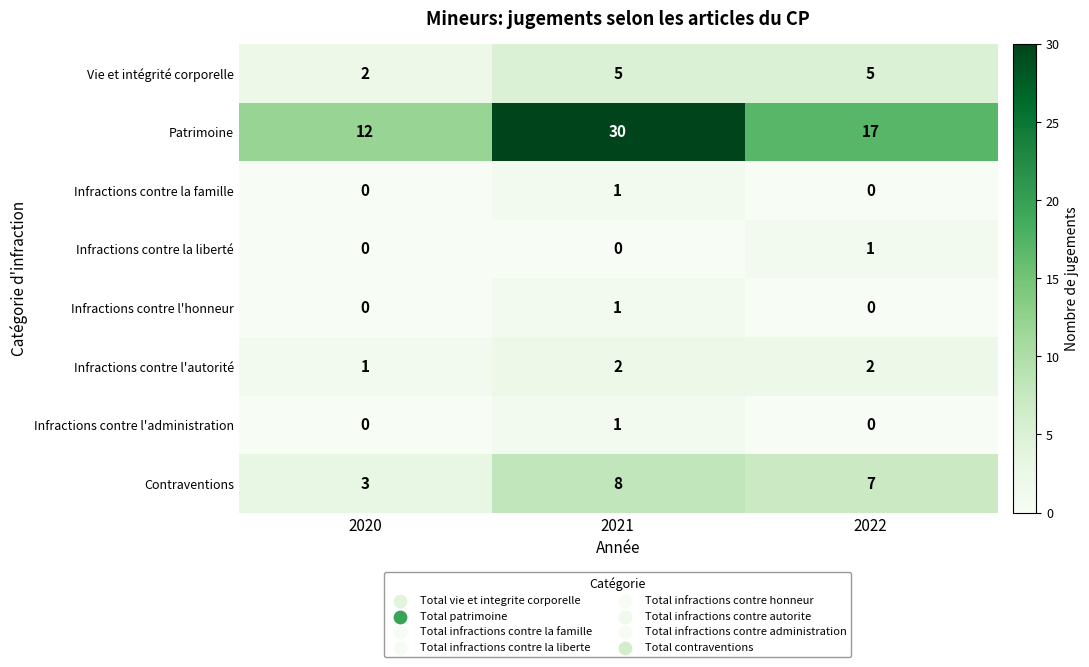

Which series has the largest total across all categories?

Patrimoine